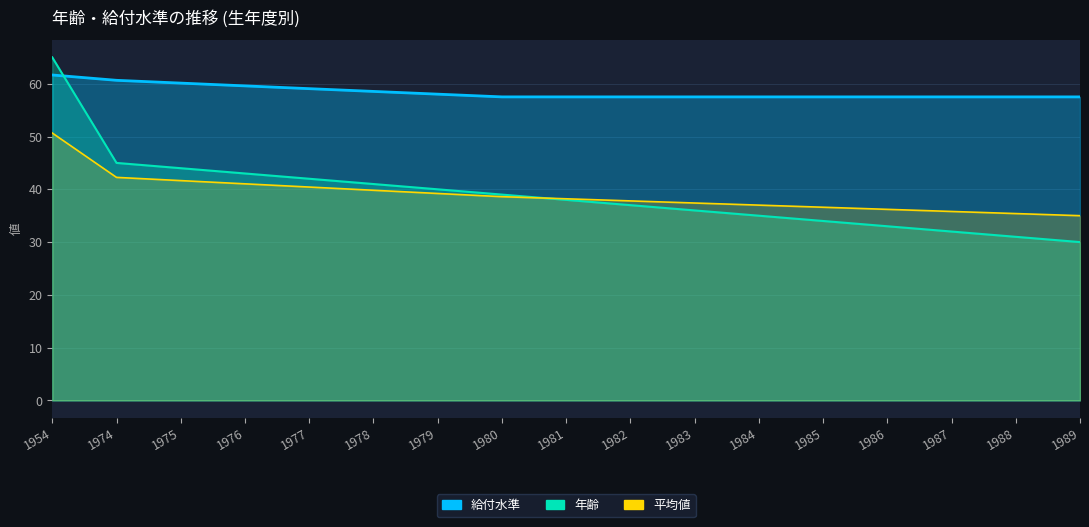

How many lines are shown in the chart?

2